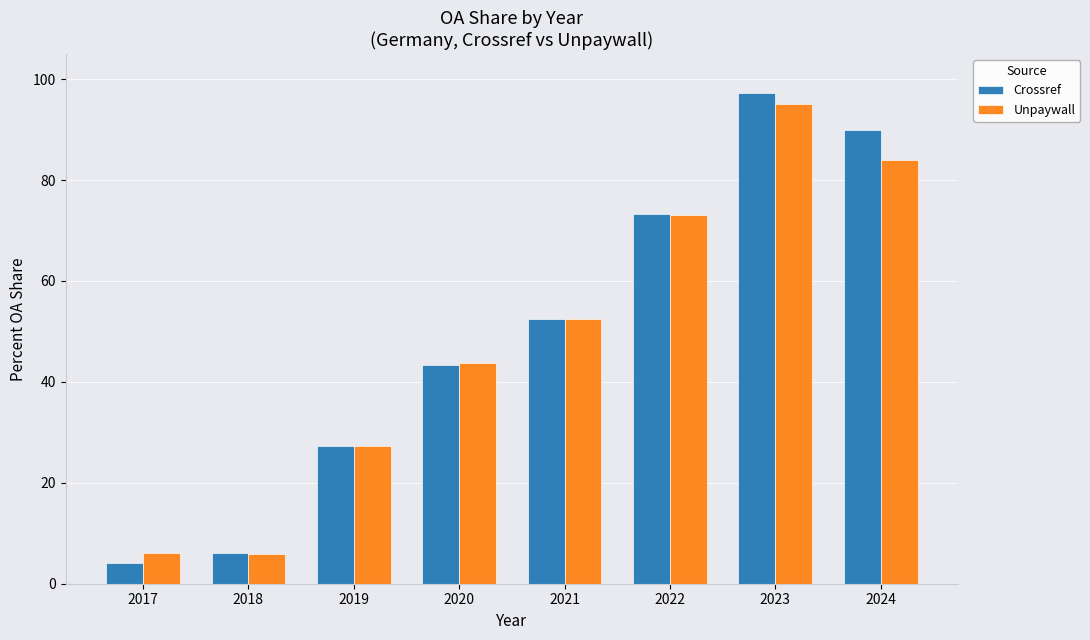

Which series changed the most between 2017 and 2024?

Crossref